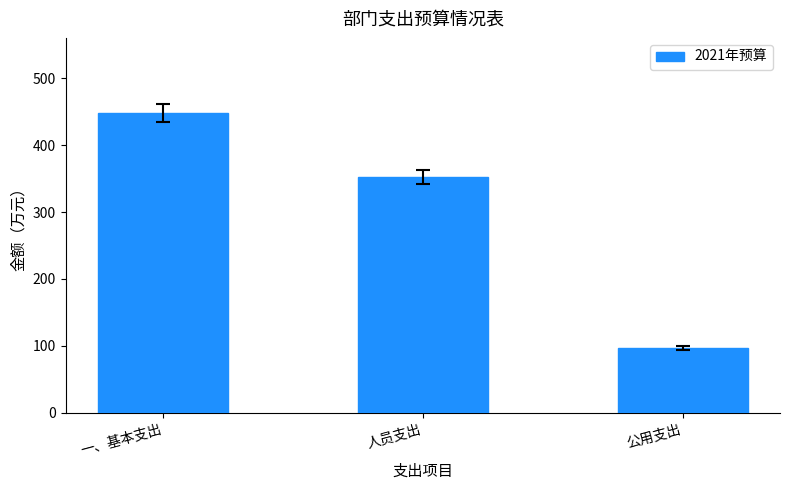

At which label is the value closest to 272?

人员支出